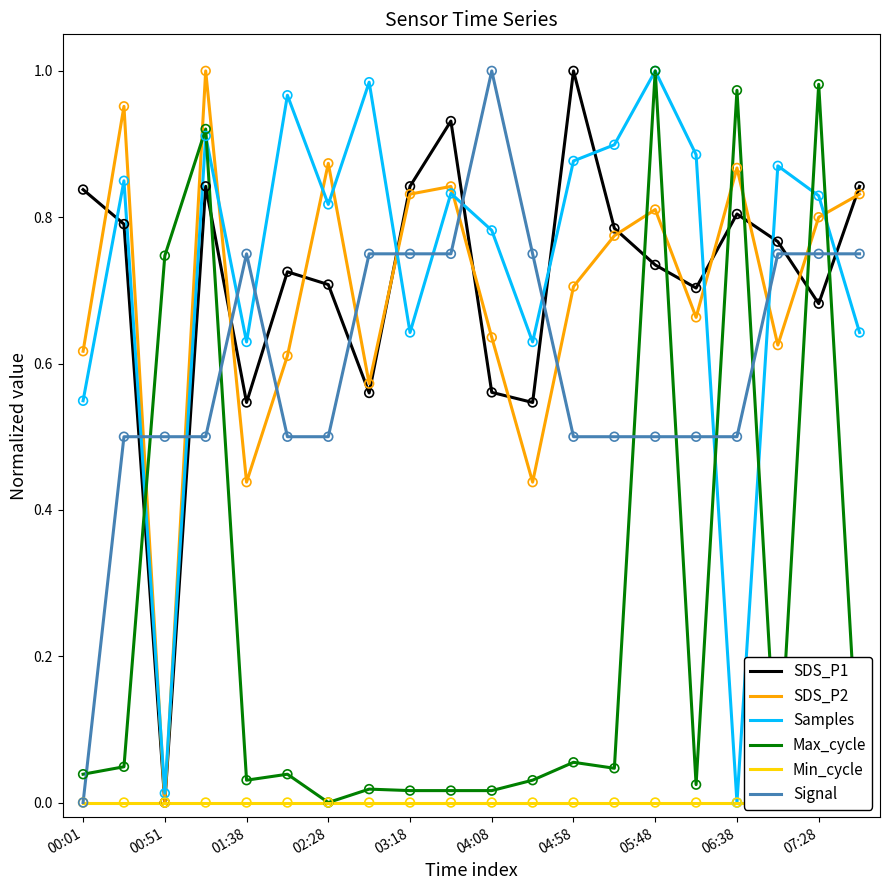

What are all the series names shown in the legend?

SDS_P1, SDS_P2, Samples, Max_cycle, Min_cycle, Signal